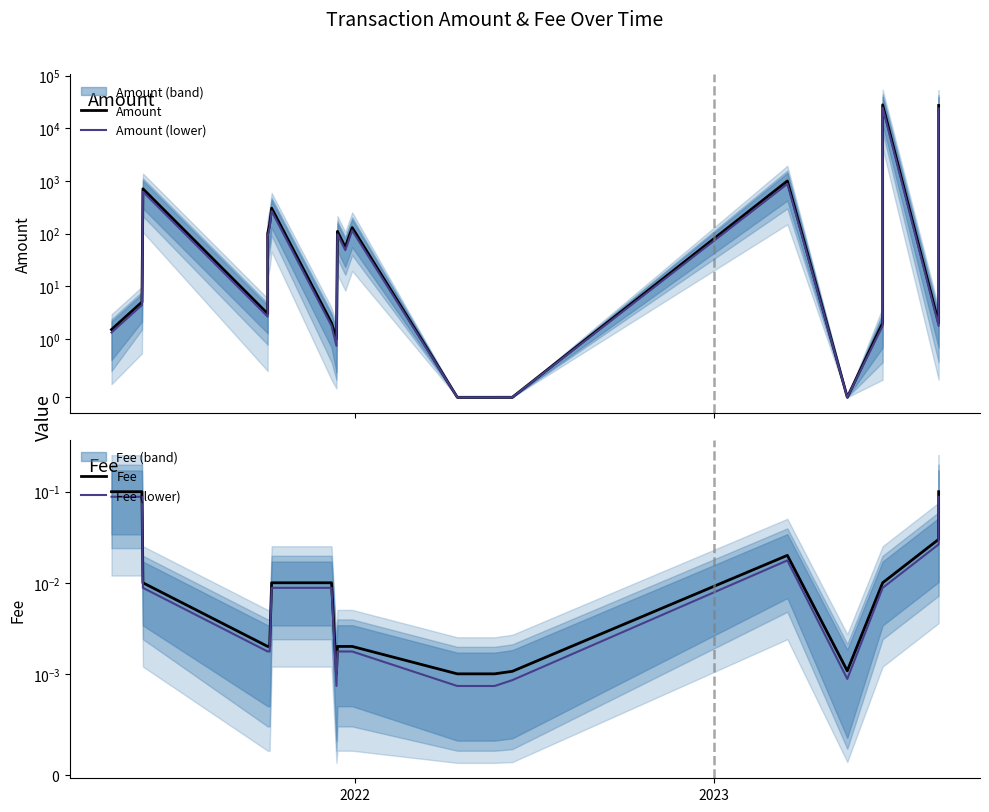

How many interior local valleys does the Amount series have?

5